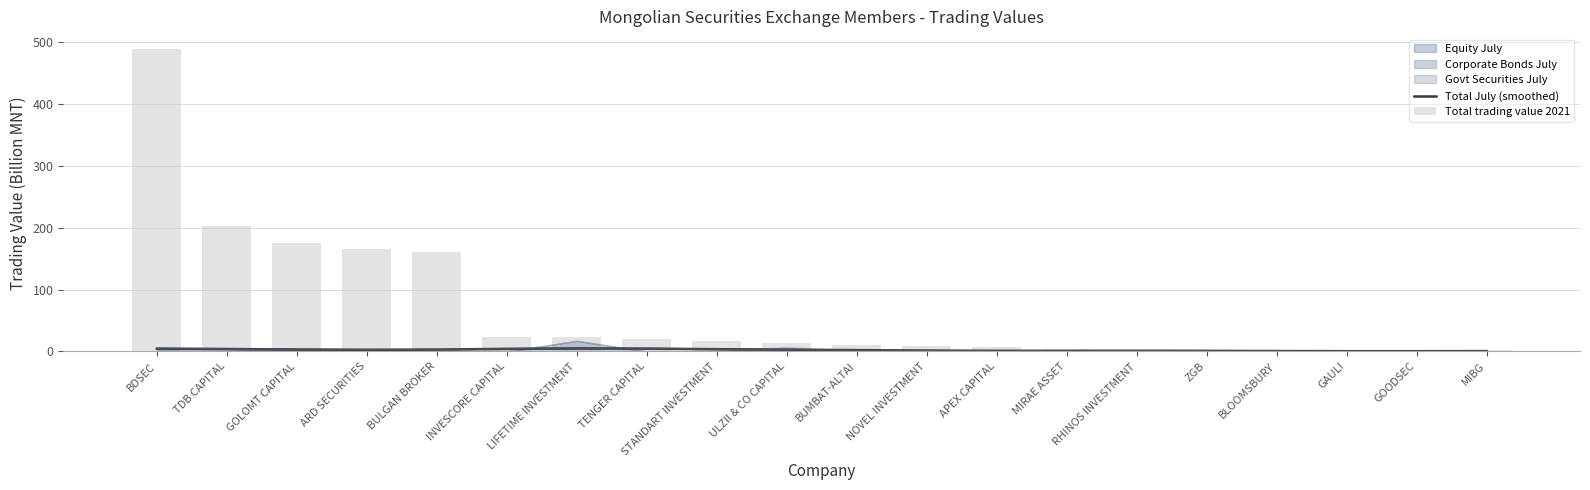

At how many categories does at least one series exceed 457?

1